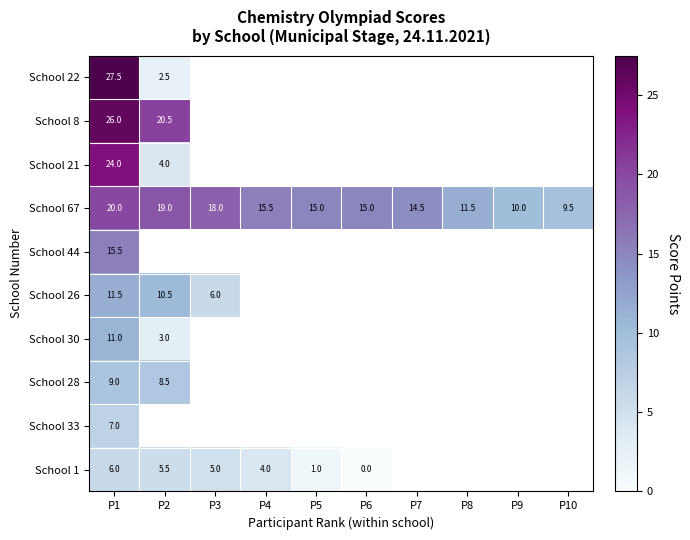

Is it true that School 8 equals 20.5 at P2?

True